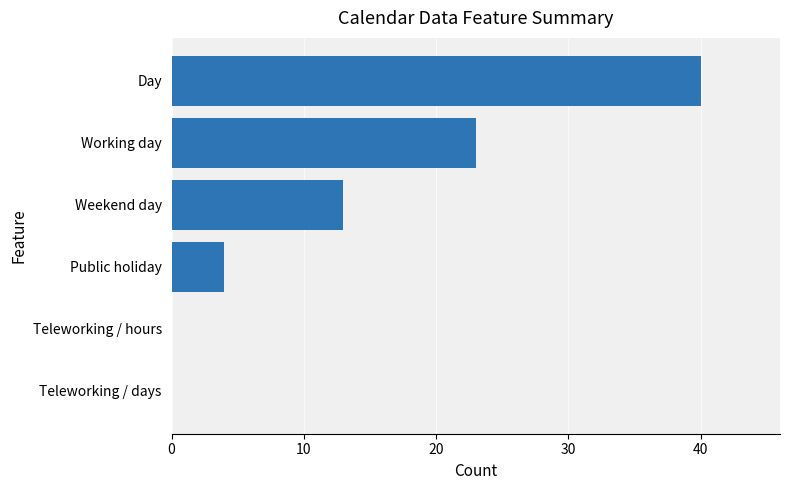

The chart shows a value of 0 at Teleworking / days. True or false?

True